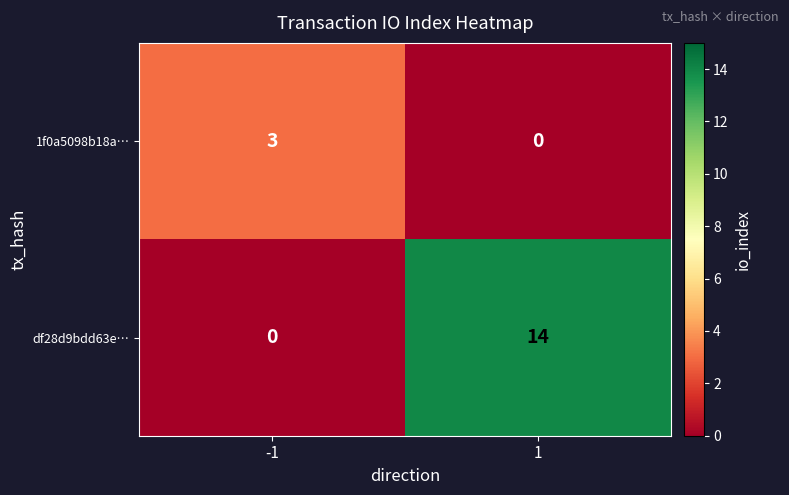

Reading left to right, transcribe all the data shown in this chart.

1f0a5098b18a…: 3	0
df28d9bdd63e…: 0	14